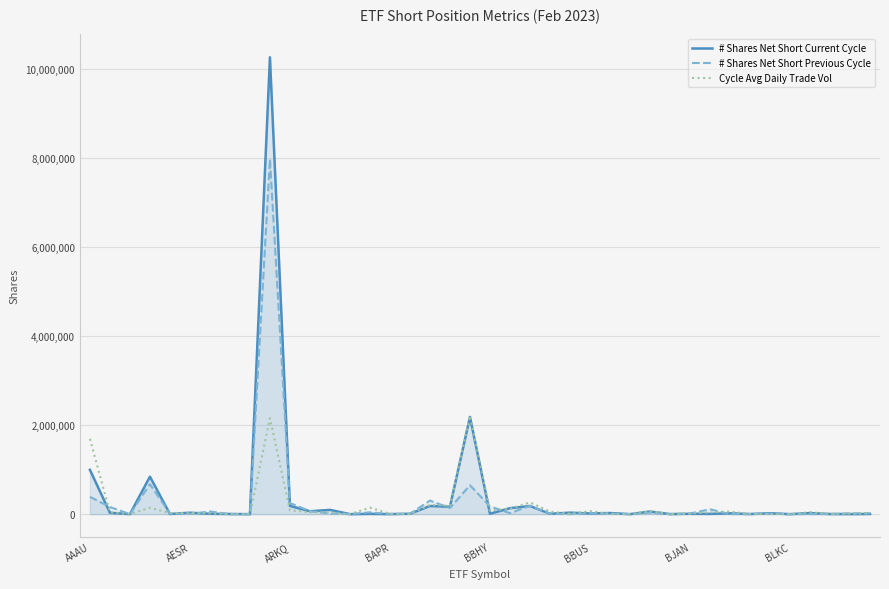

Rank the series by their maximum value, from lowest to highest.

Cycle Avg Daily Trade Vol, # Shares Net Short Previous Cycle, # Shares Net Short Current Cycle